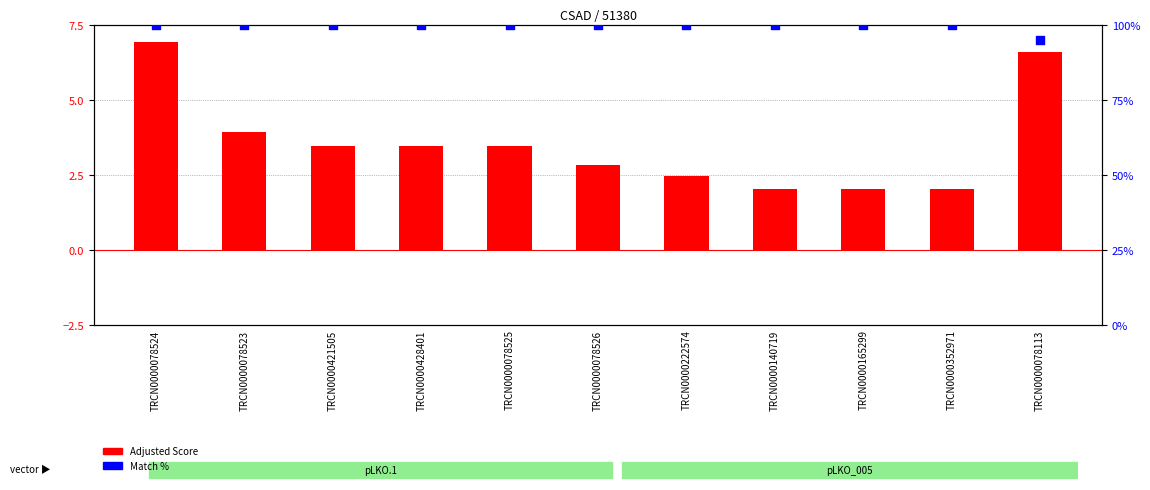

Which series reaches the maximum Y coordinate?

Match %